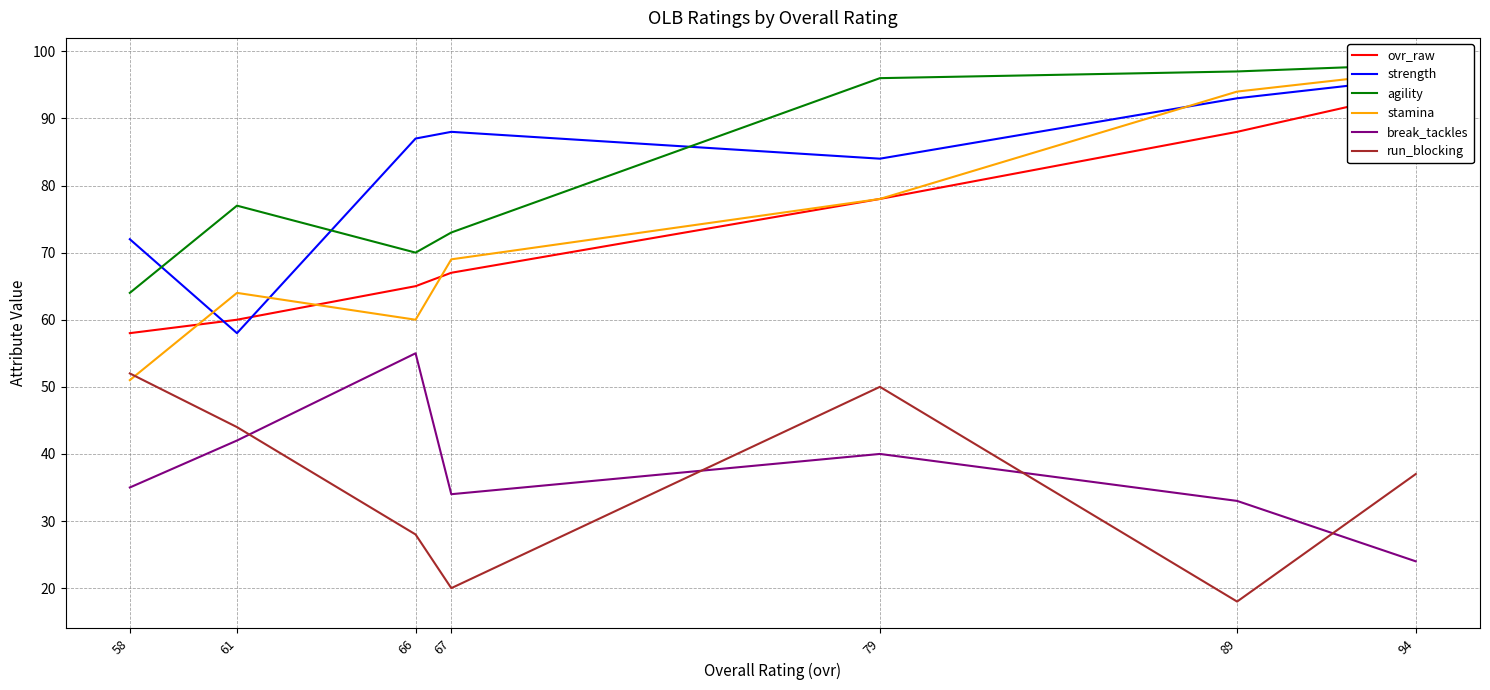

What is the minimum value shown in the chart?

18